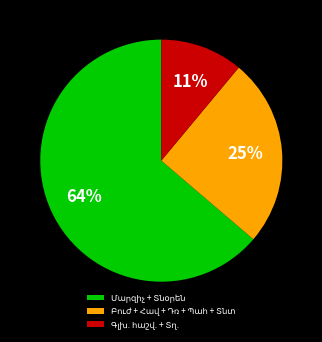

Is there any slice that represents more than half of the pie?

Yes